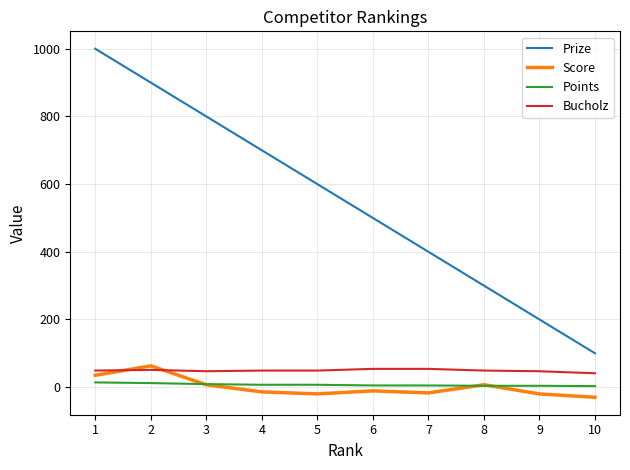

Which series has the widest spread of values?

Prize